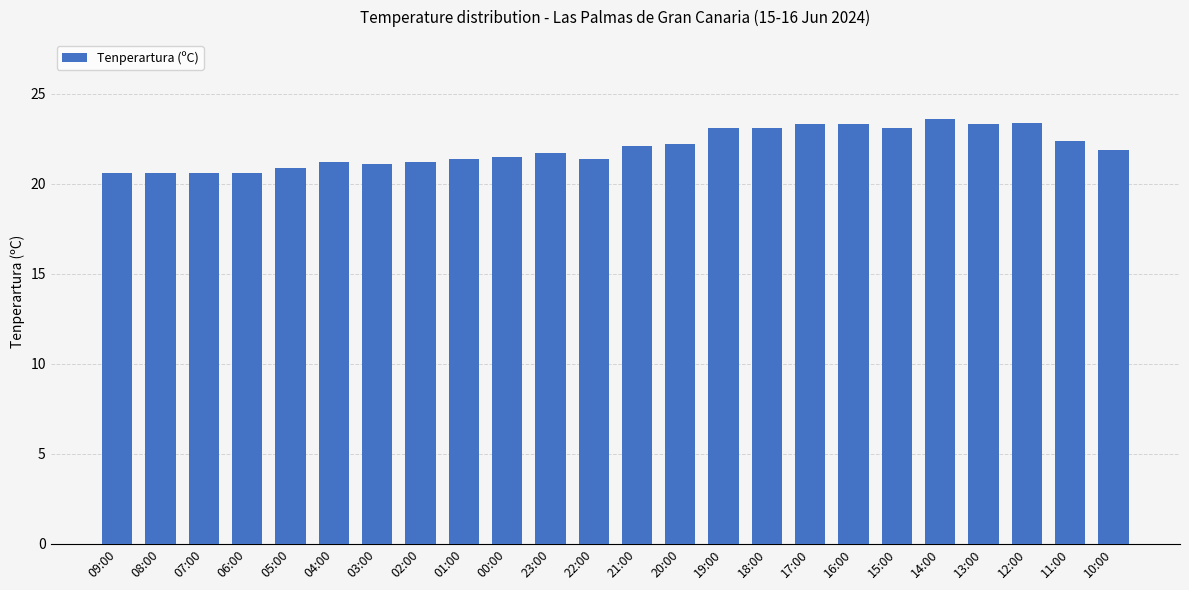

What position from the right is 00:00?

15